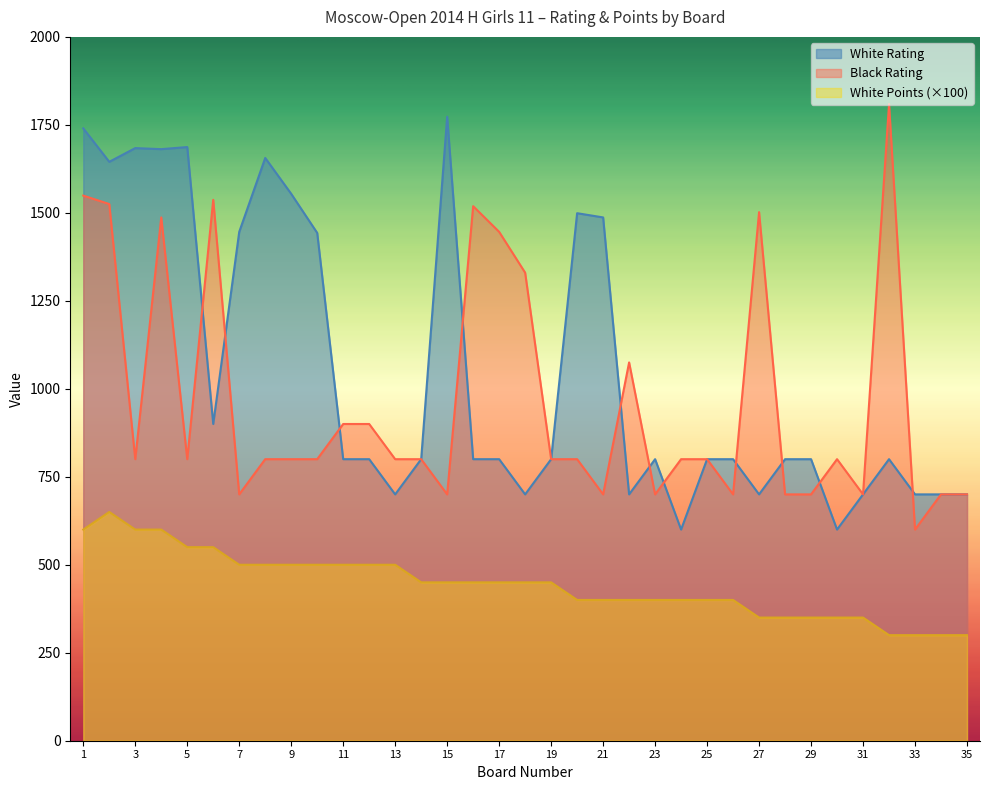

Between which two adjacent categories do White Rating and Black Rating first intersect?

5 and 6